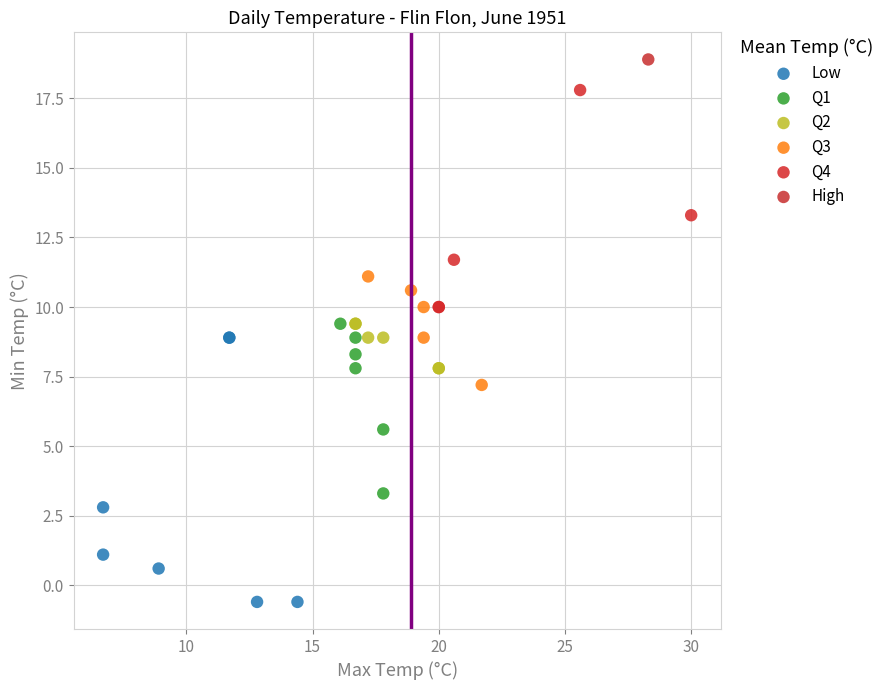

Which series contains the lowest Y value?

Low